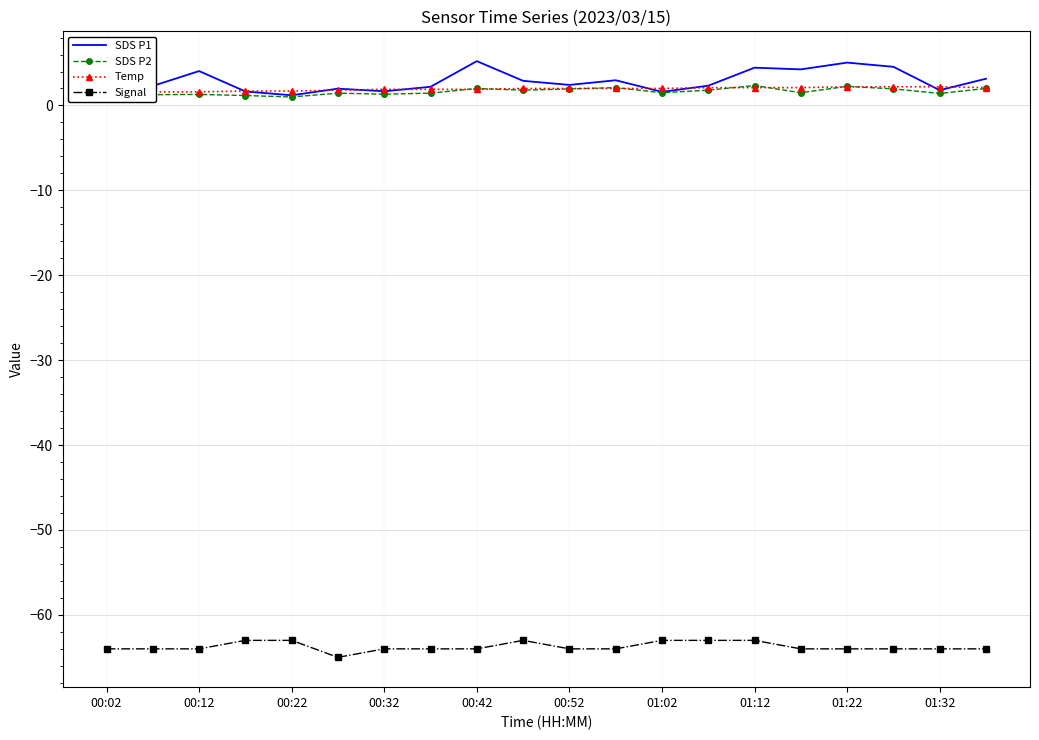

The Signal series shows -64.0 at 01:22. True or false?

True